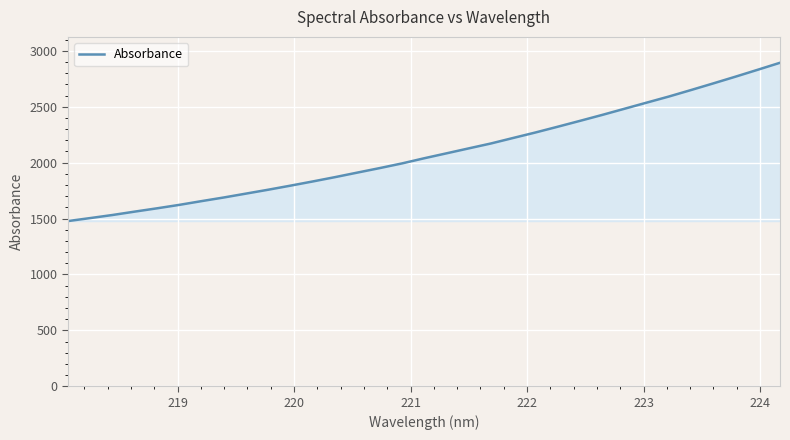

What is the maximum value shown in the chart?

2893.4